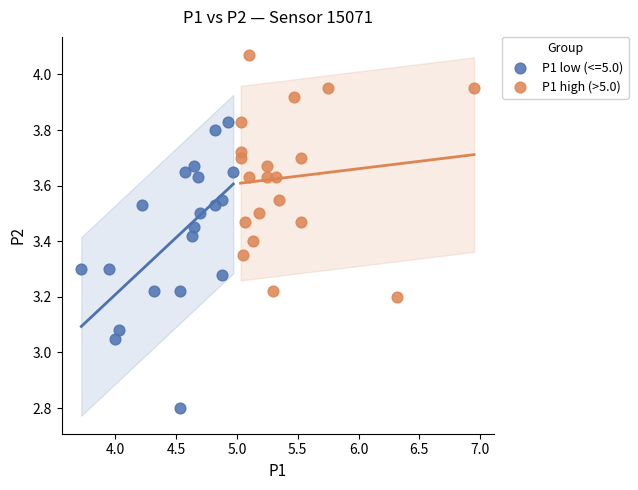

Which series has the largest Y range (max minus min)?

P1 low (<=5.0)